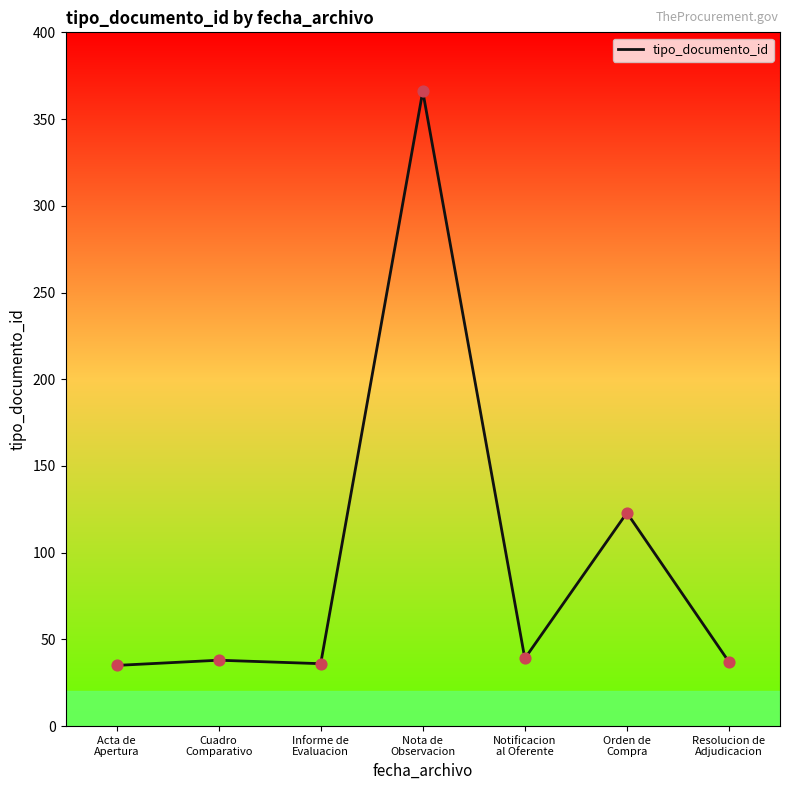

Between Informe de
Evaluacion and Nota de
Observacion, which is larger?

Nota de
Observacion